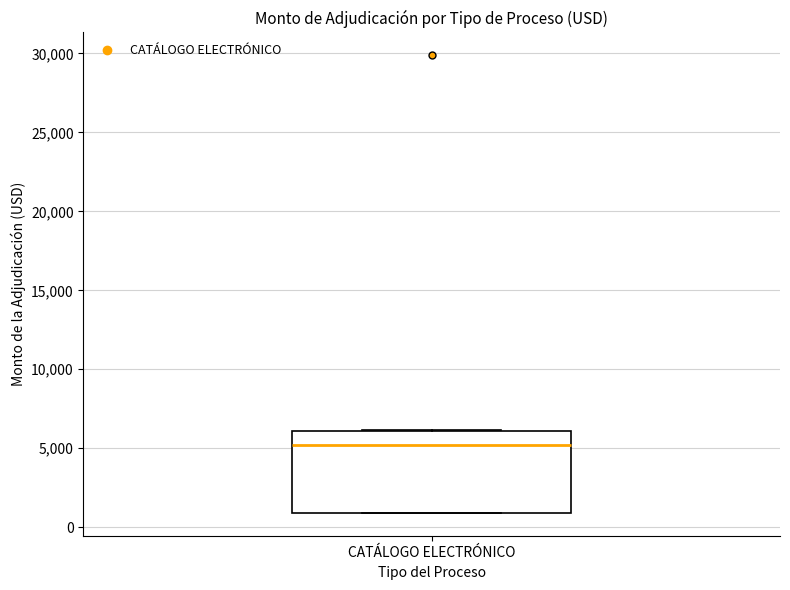

Read this box plot against the y-axis: the position of the median line, the range covered by the box, and the ends of both whiskers. The values are not printed on the chart, so give them approximately, as read against the axis.

median 5000, box 1000 to 6000, whiskers 1000 to 6000